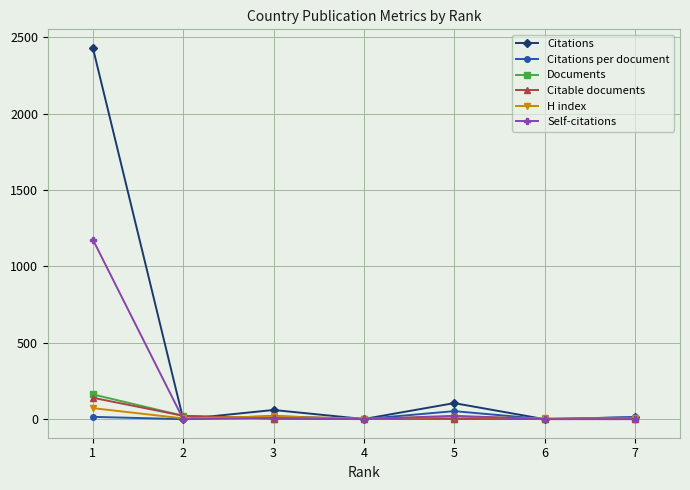

What is the maximum value shown in the chart?

2430.0